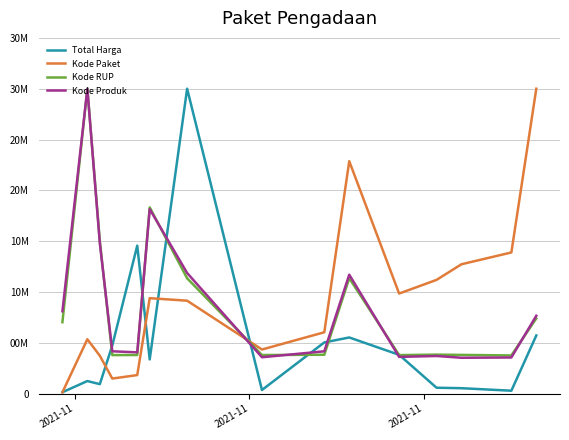

How many intersections are there between Total Harga and Kode RUP?

8